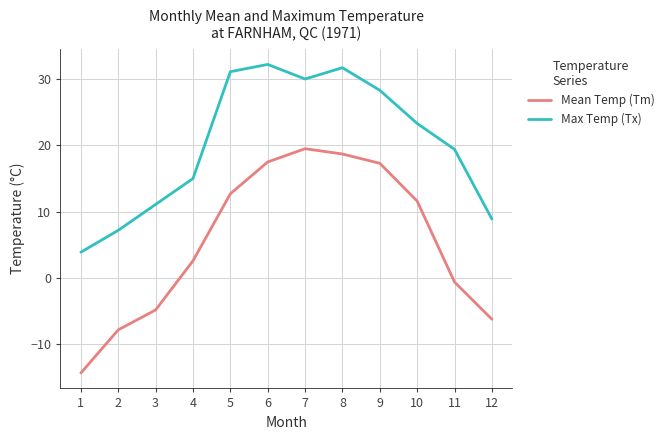

True or false: Mean Temp (Tm) and Max Temp (Tx) cross at least once.

False